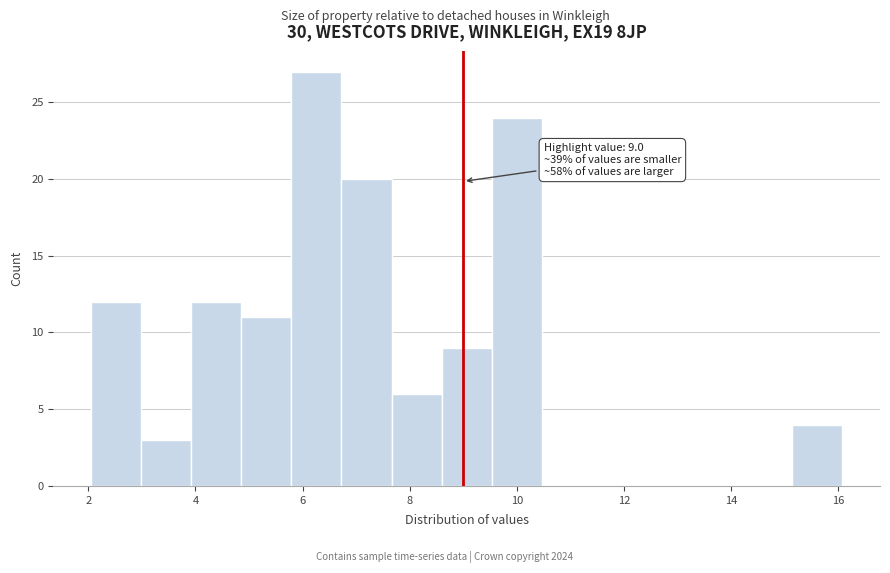

Which range on the x-axis has the tallest bar?

5.8 to 6.8